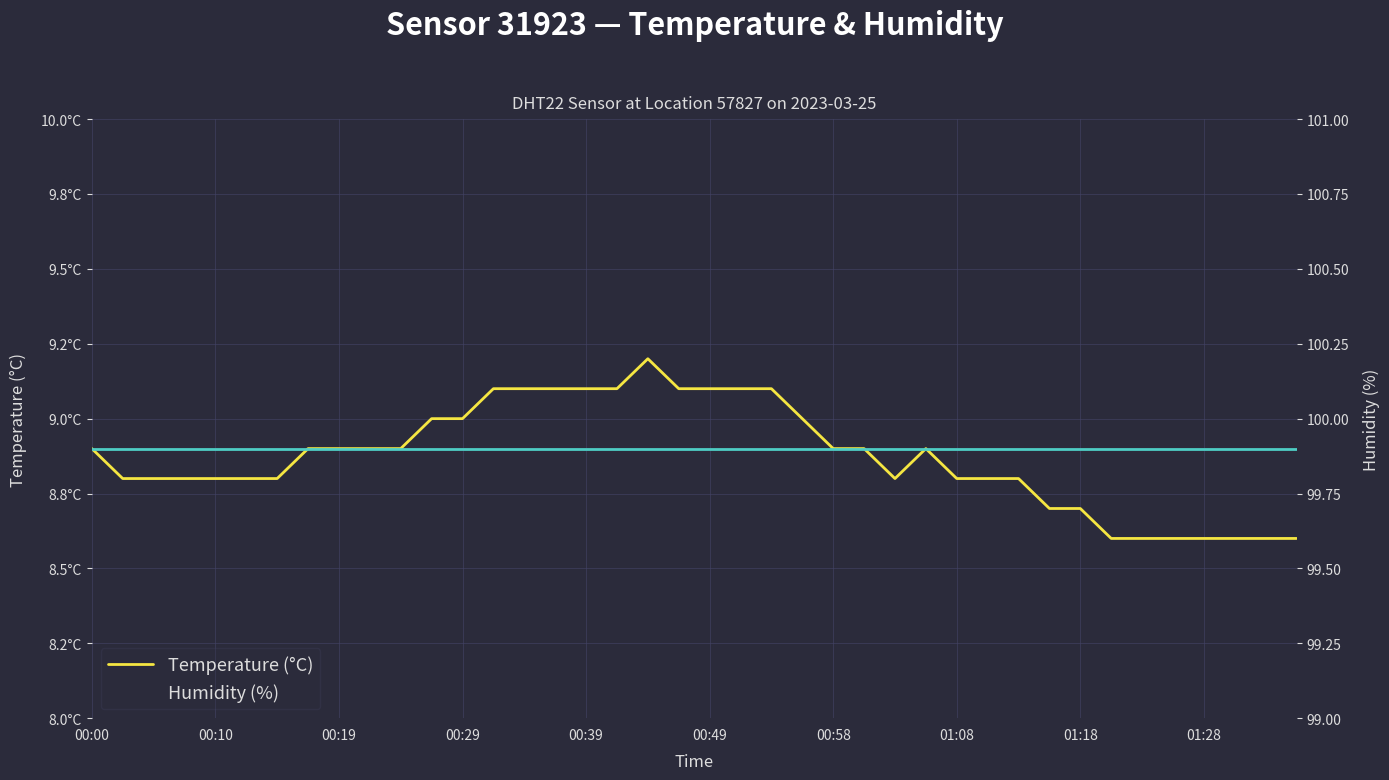

True or false: temperature has a value of 8.9 at 27.

True